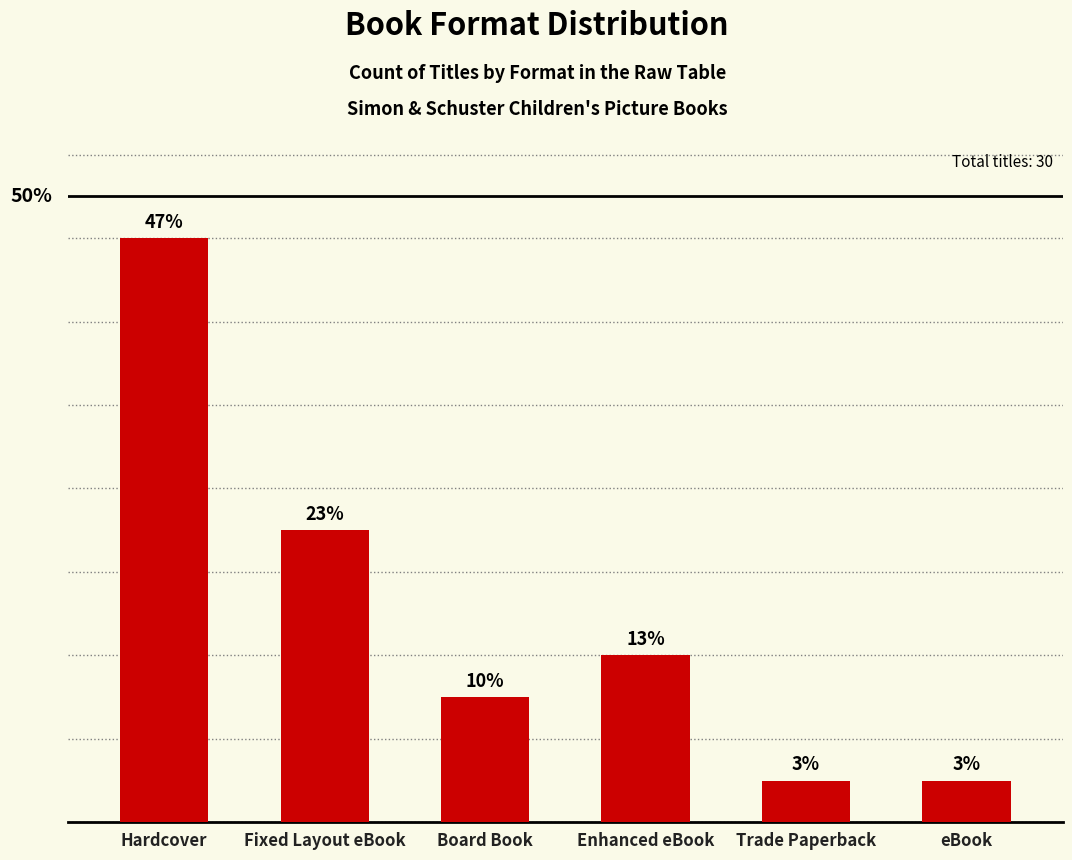

Does the chart contain any negative values?

No